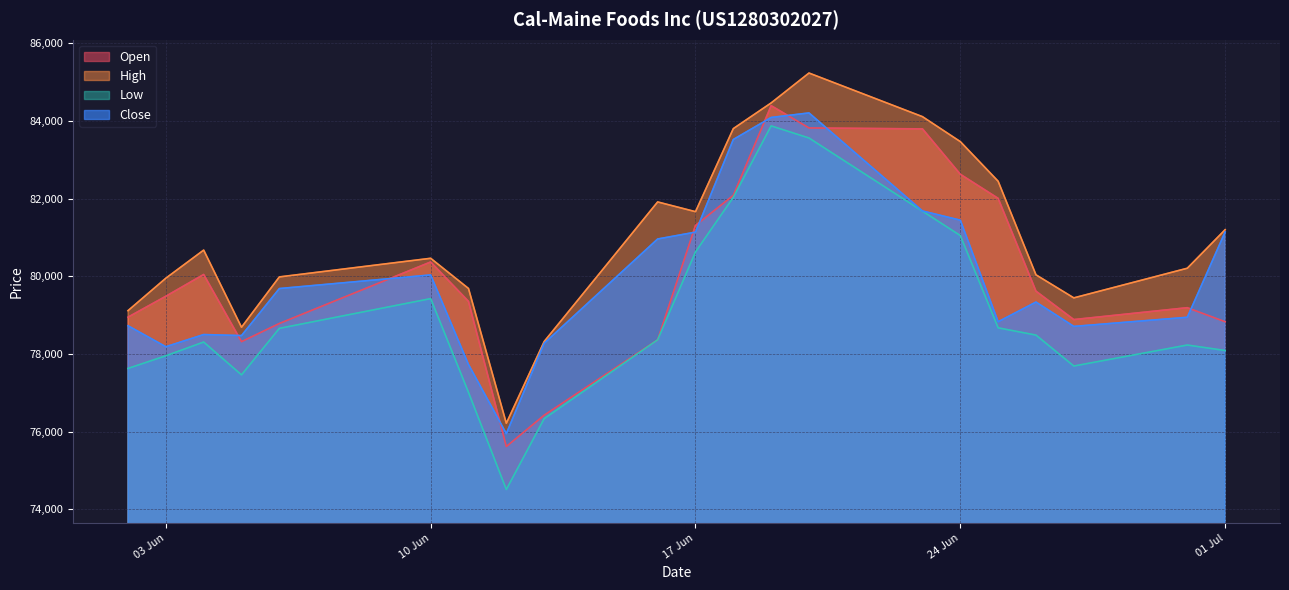

Rank the series by their maximum value, from lowest to highest.

Low, Close, Open, High